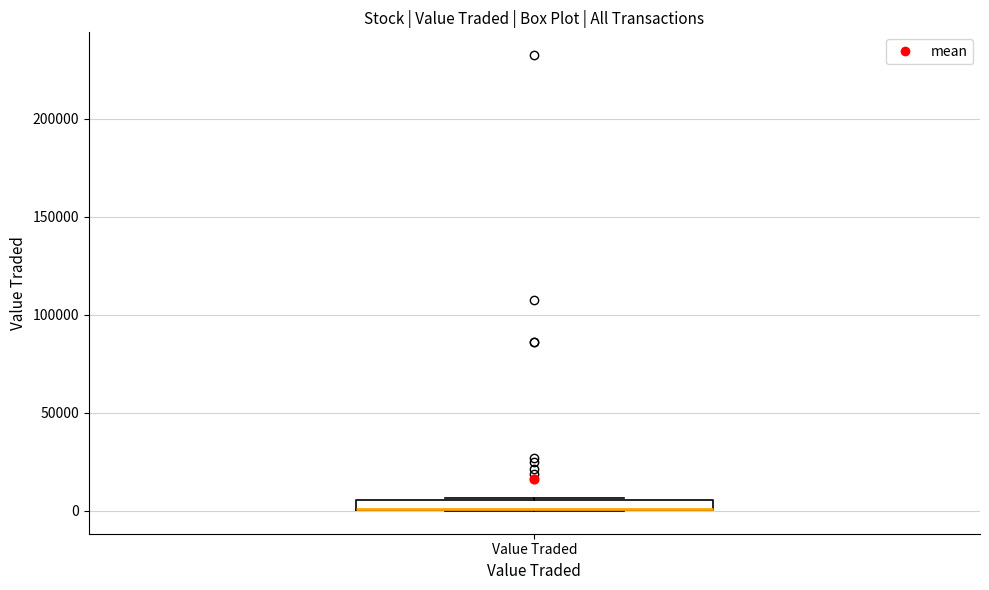

Where is the lower edge of the box for Value Traded on the y-axis? The values are not printed on the chart, so give them approximately, as read against the axis.

0